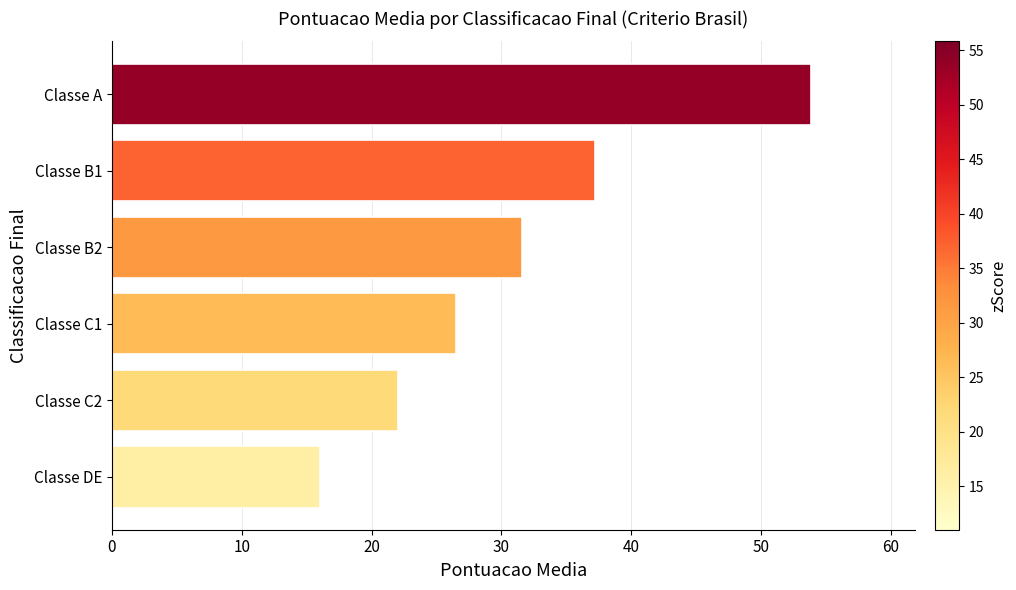

What is the greatest value displayed?

53.8